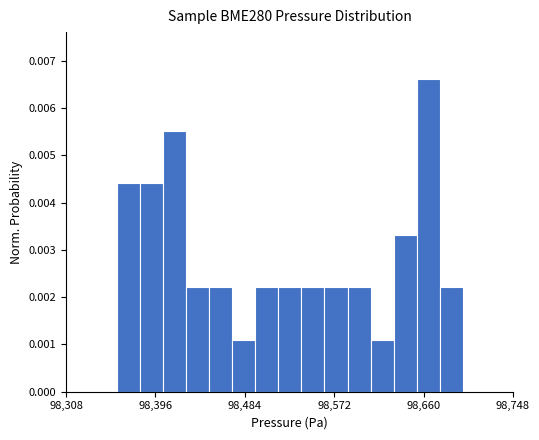

Read against the x-axis, roughly where is the centre of the tallest bar?

98660